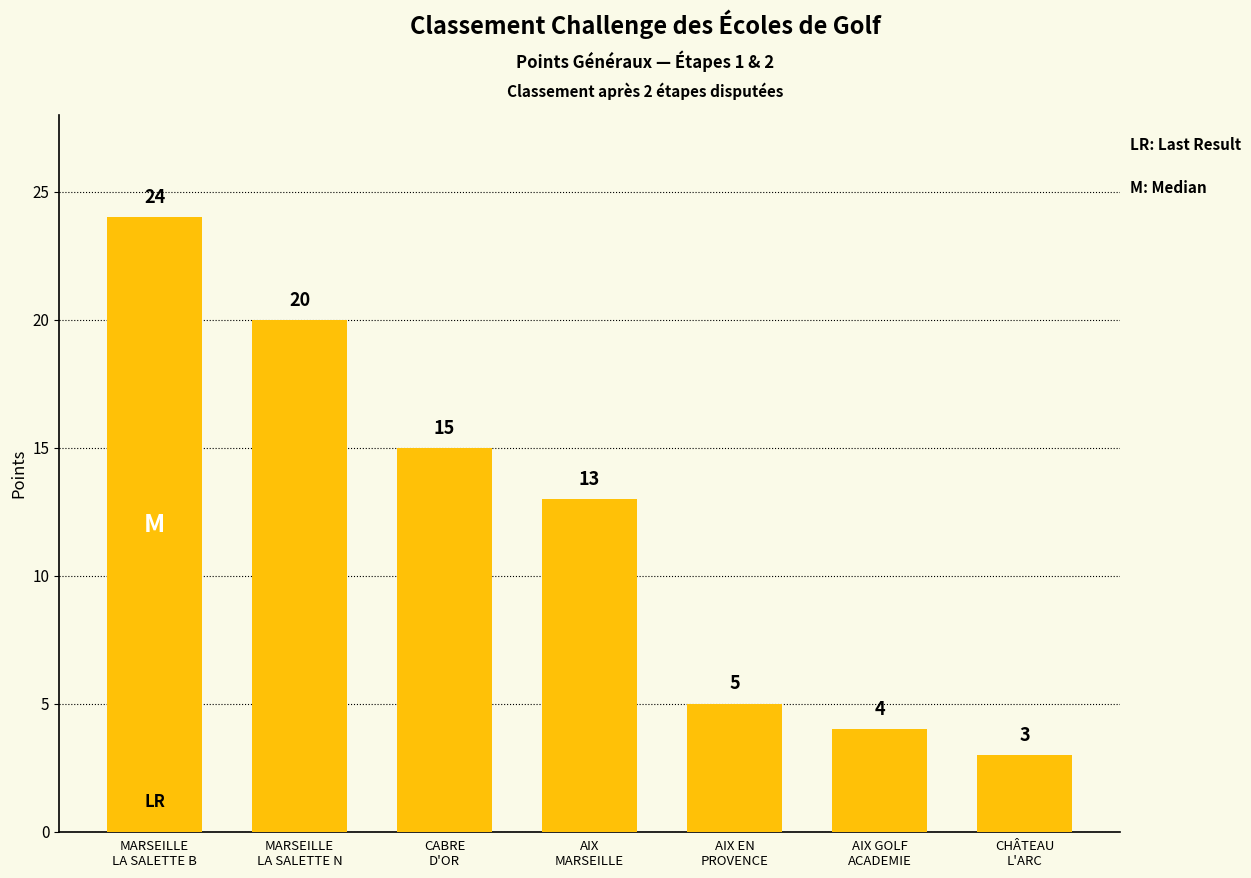

True or false: the data shows 3 at CHÂTEAU
L'ARC.

True